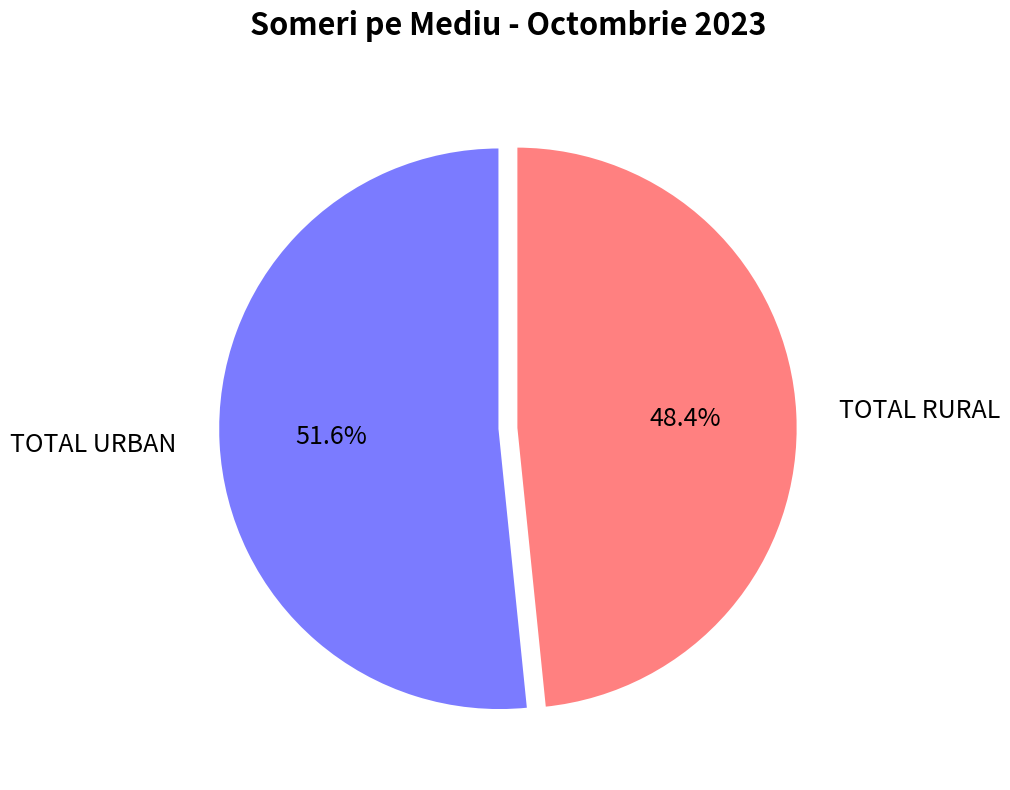

To the nearest percent, what portion does TOTAL URBAN represent?

52%